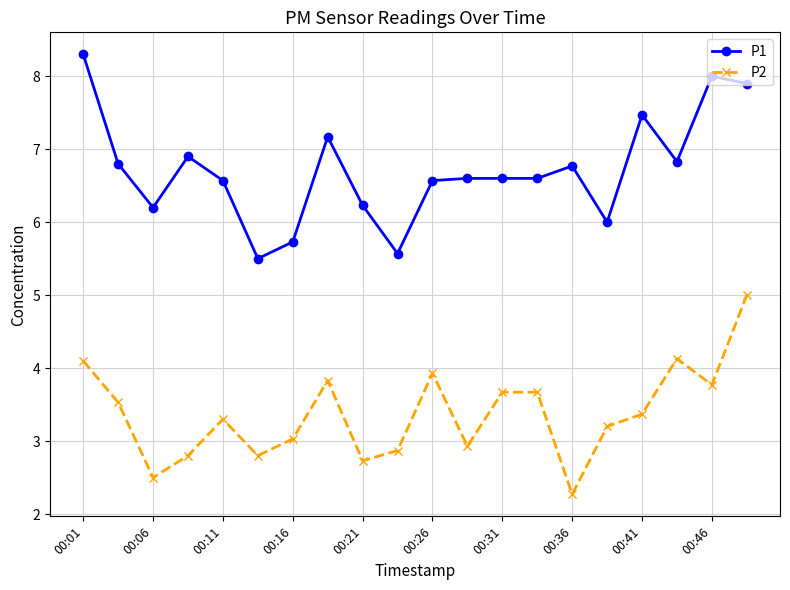

What is the minimum value for P1?

5.5